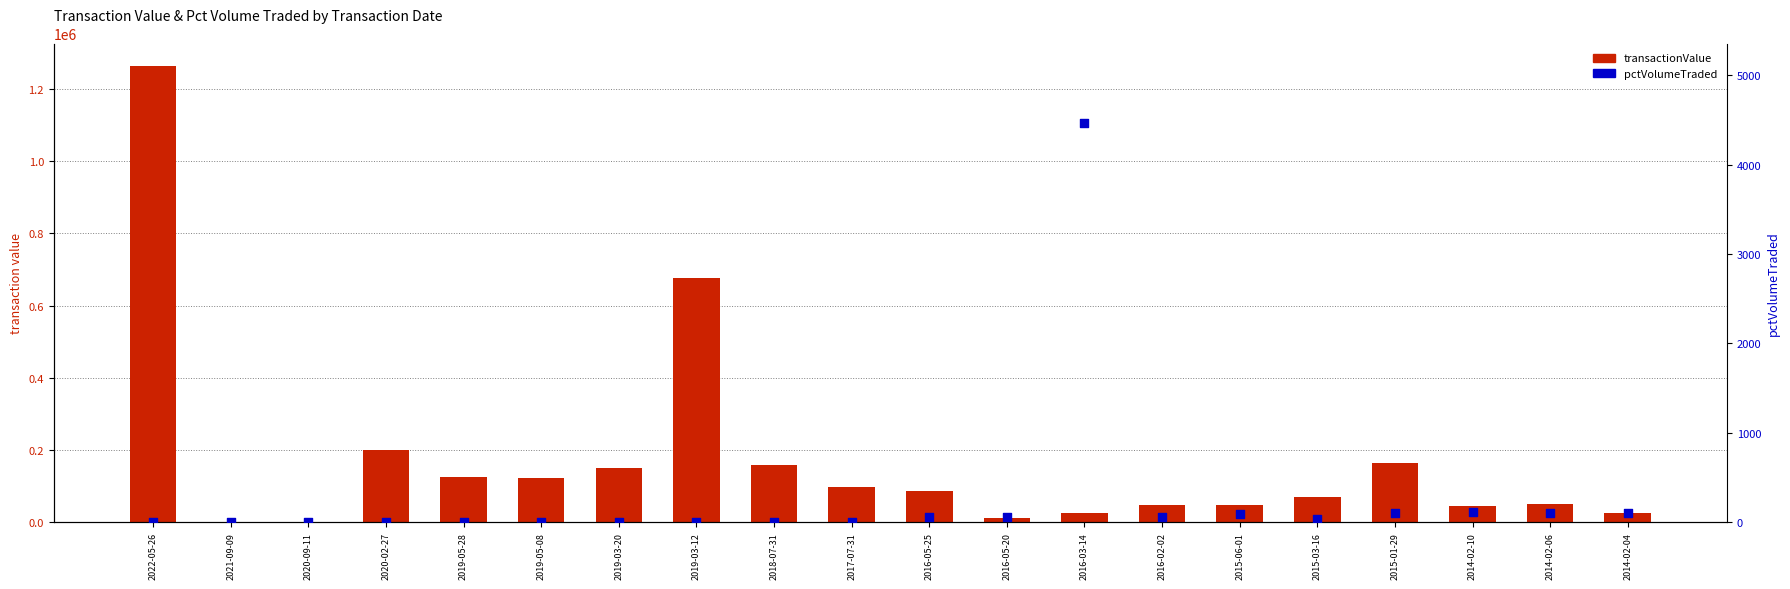

What is the total value across all series at 2019-05-28?

124250